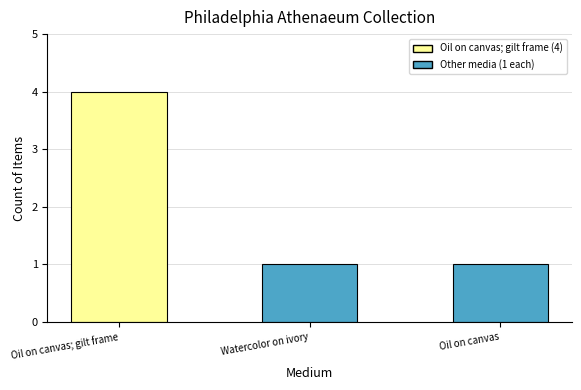

Reading left to right, list all the values displayed in this chart.

Oil on canvas; gilt frame=4	Watercolor on ivory=1	Oil on canvas=1